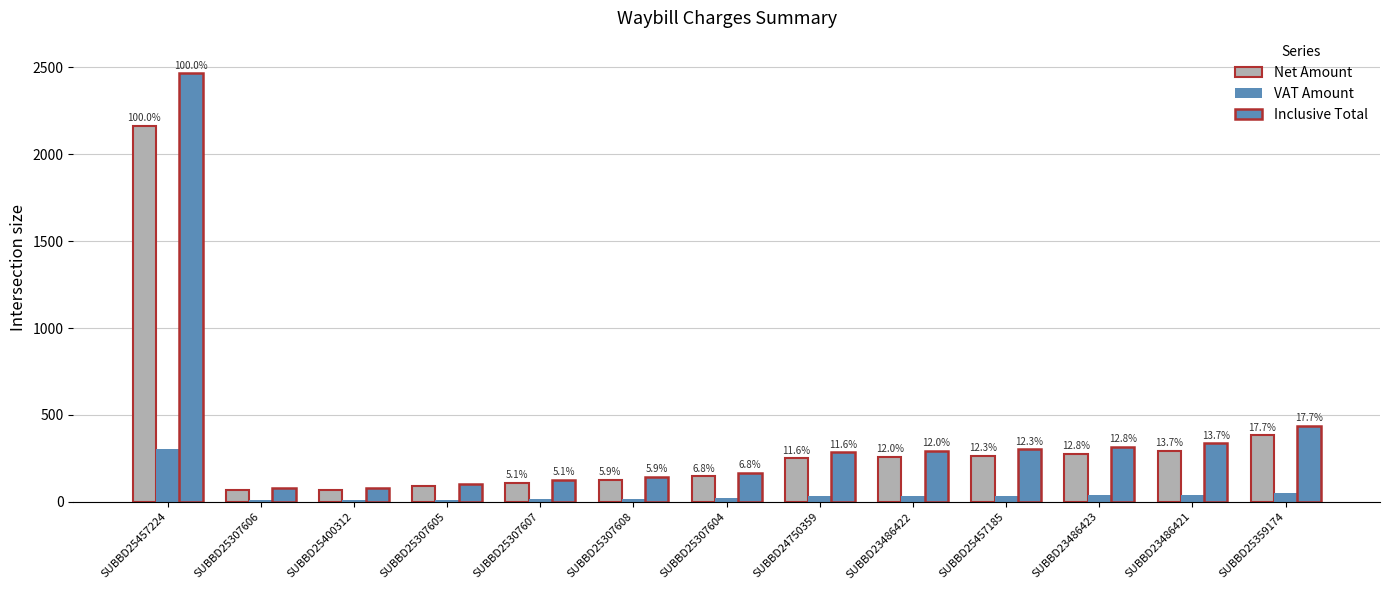

Does the chart contain any negative values?

No